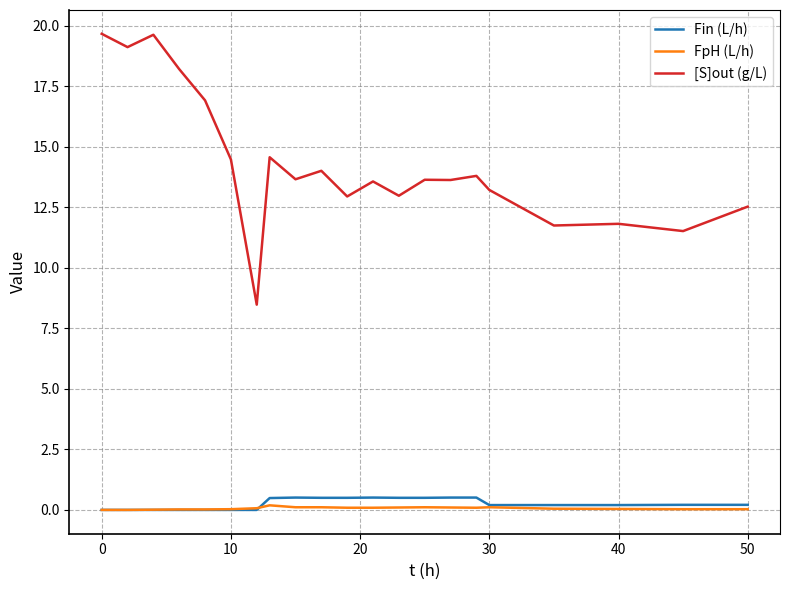

Which series has the largest range (max minus min)?

[S]out (g/L)